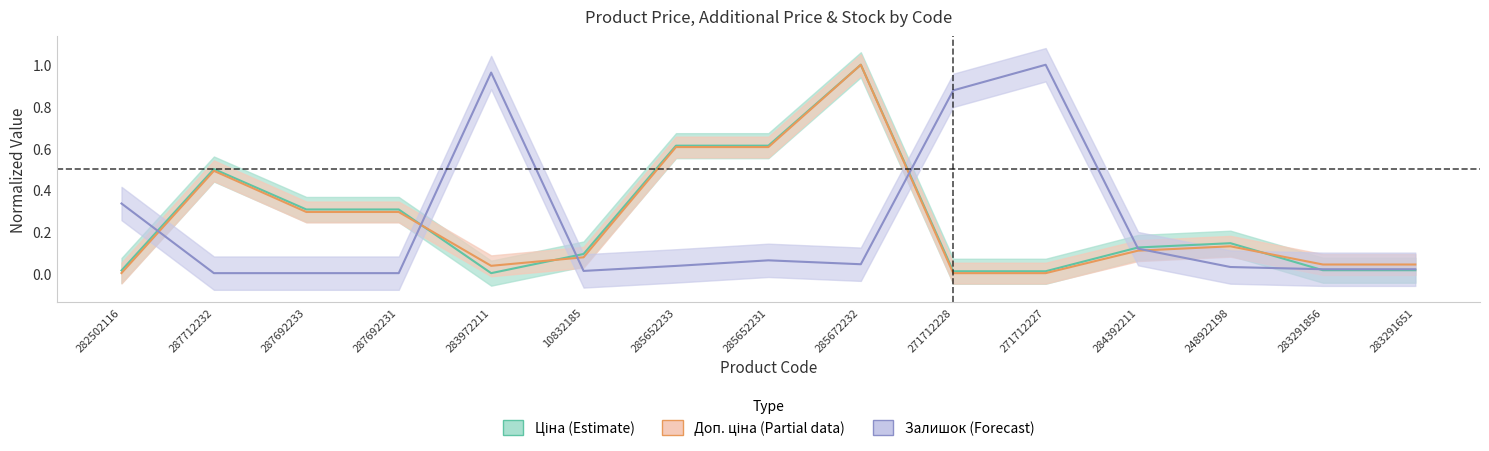

What is the highest value of the Залишок series?

1.0